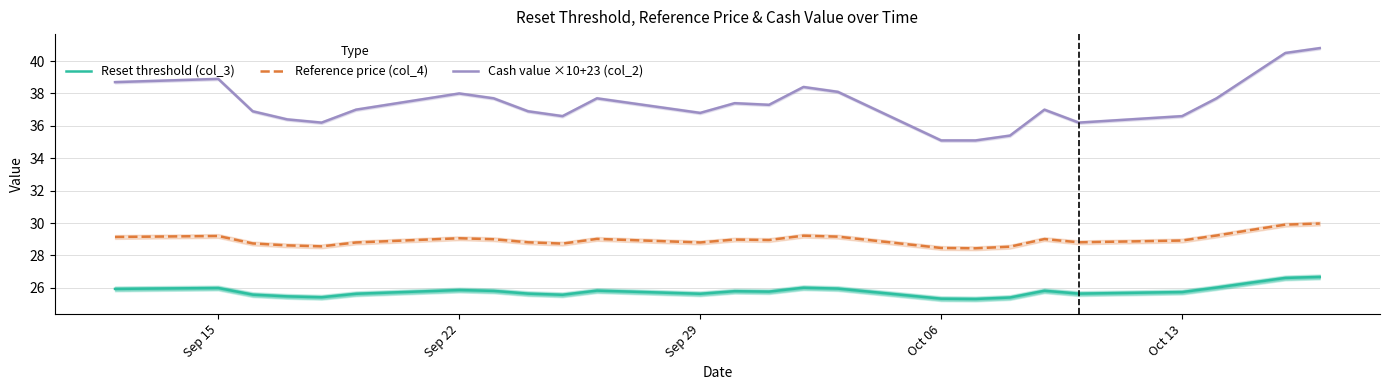

True or false: Cash value ×10+23 (col_2) and Reset threshold (col_3) cross at least once.

False